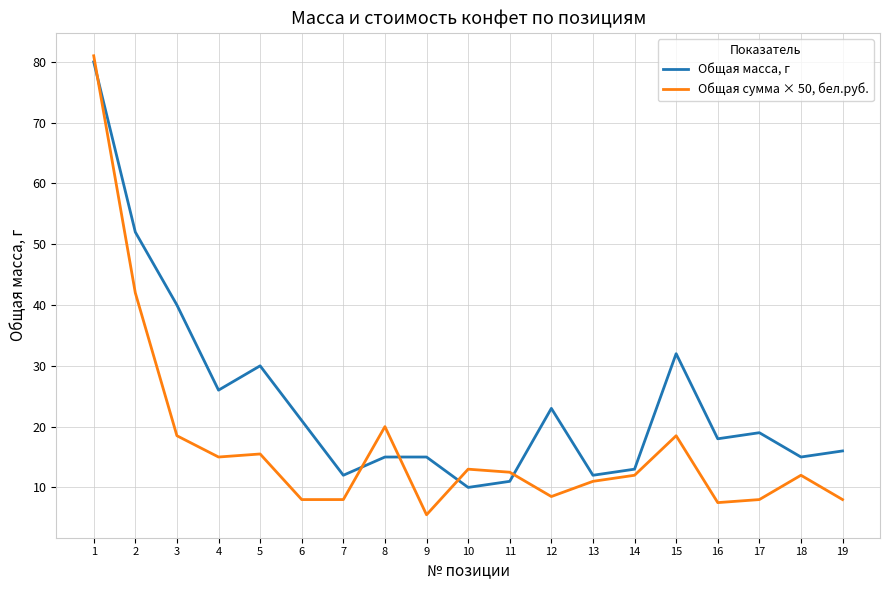

What is the greatest value displayed?

81.0